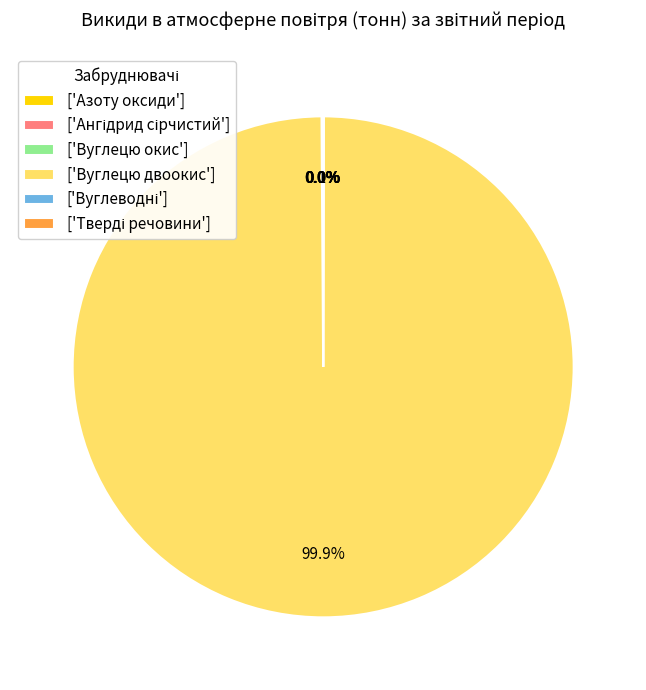

Does ['Вуглецю двоокис'] represent more than half of the total?

Yes